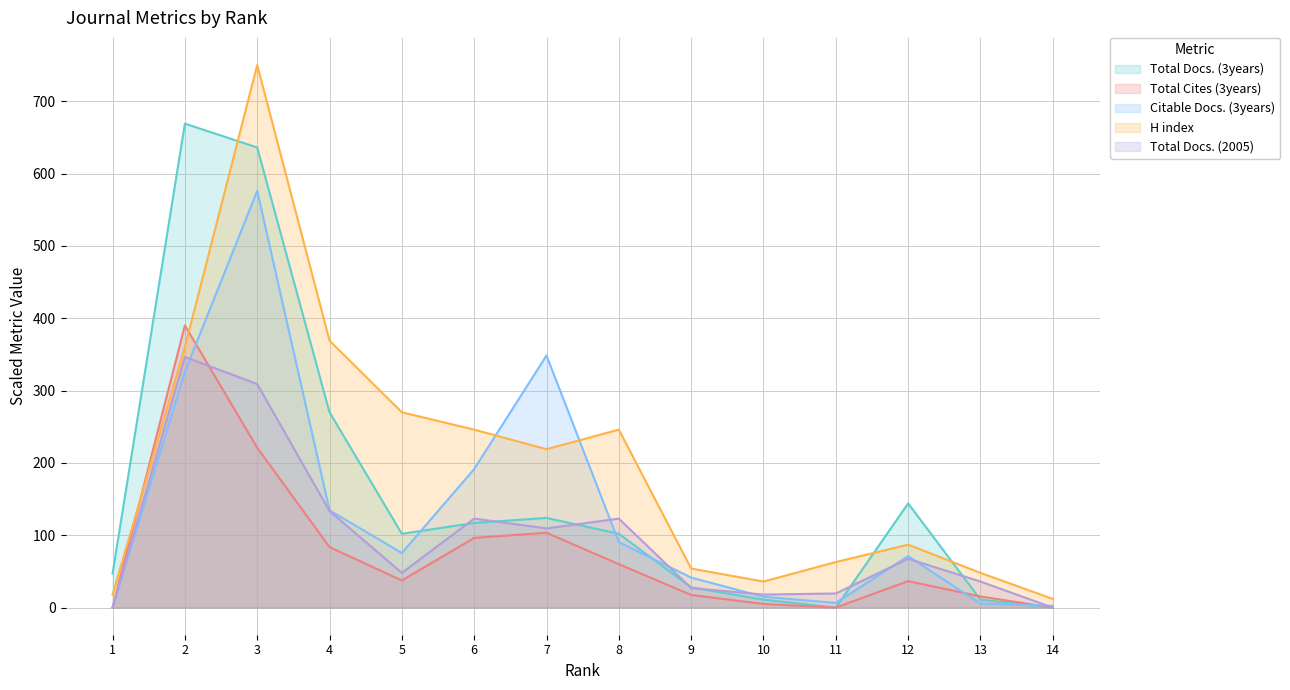

What is the maximum value for Citable Docs. (3years)?

576.0